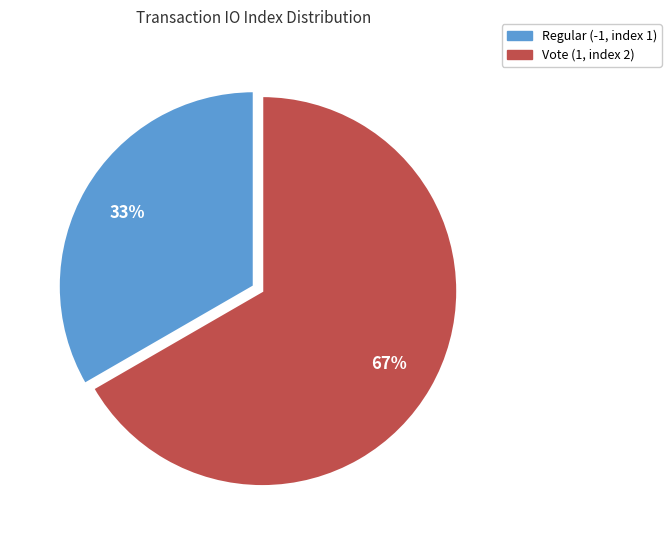

To the nearest percent, what is the combined percentage of Regular (-1, index 1) and Vote (1, index 2)?

100%